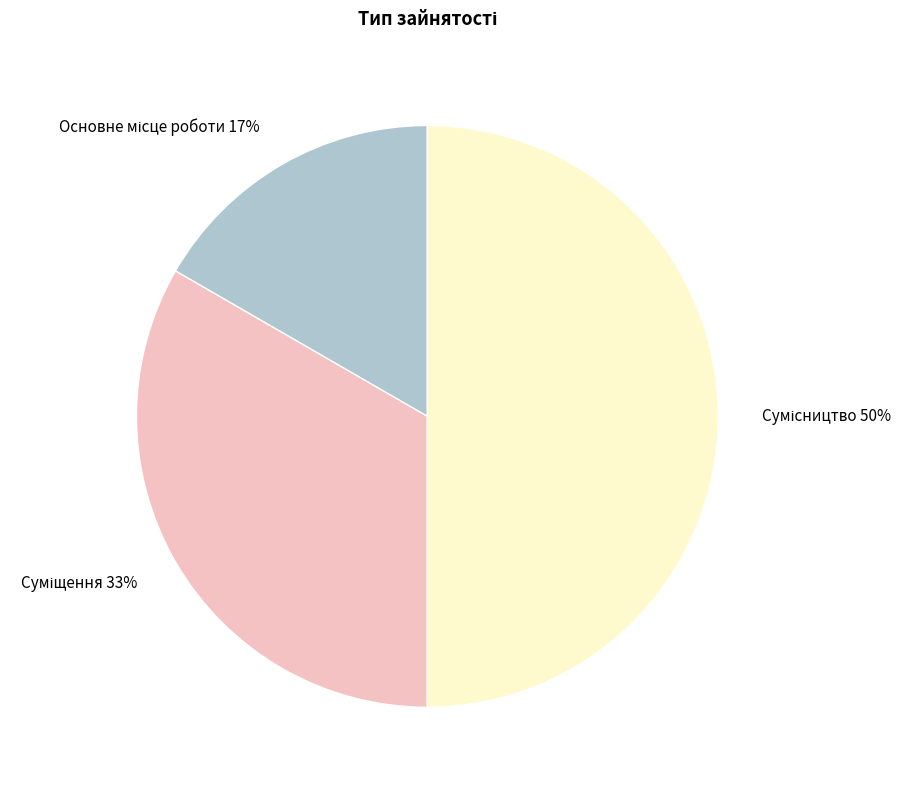

To the nearest percent, what is the average slice percentage?

33%